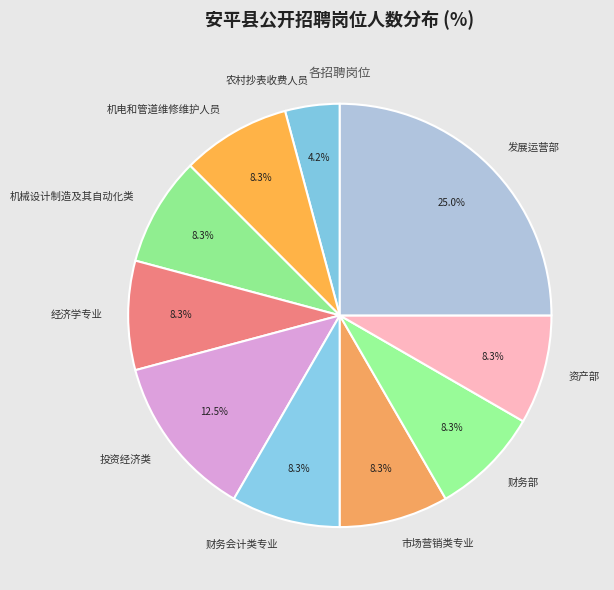

What percentage is the 财务会计类专业 slice, to the nearest percent?

8%